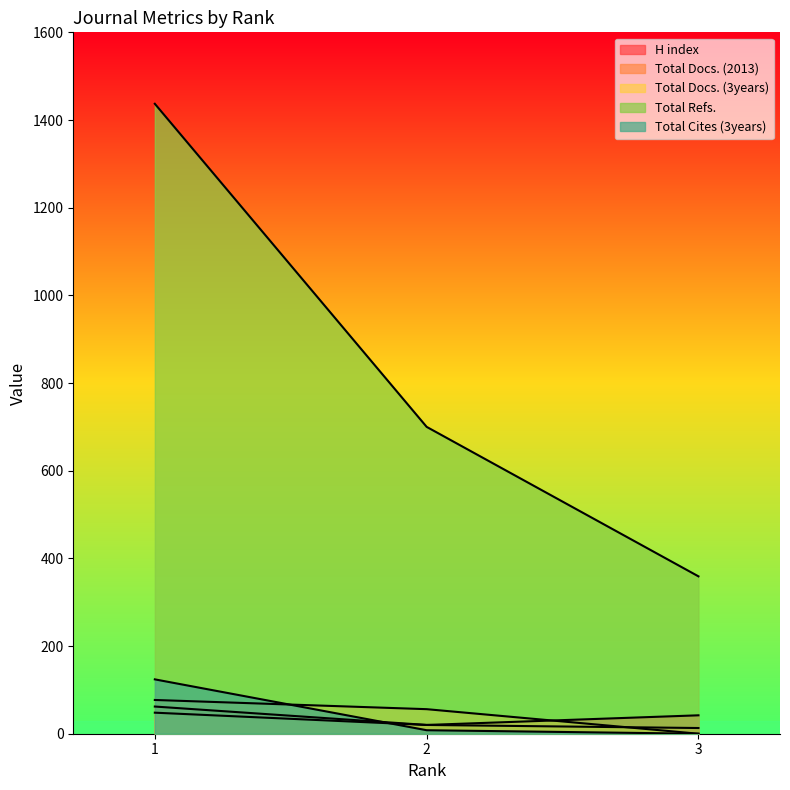

Which category has the lowest value across all series?

3